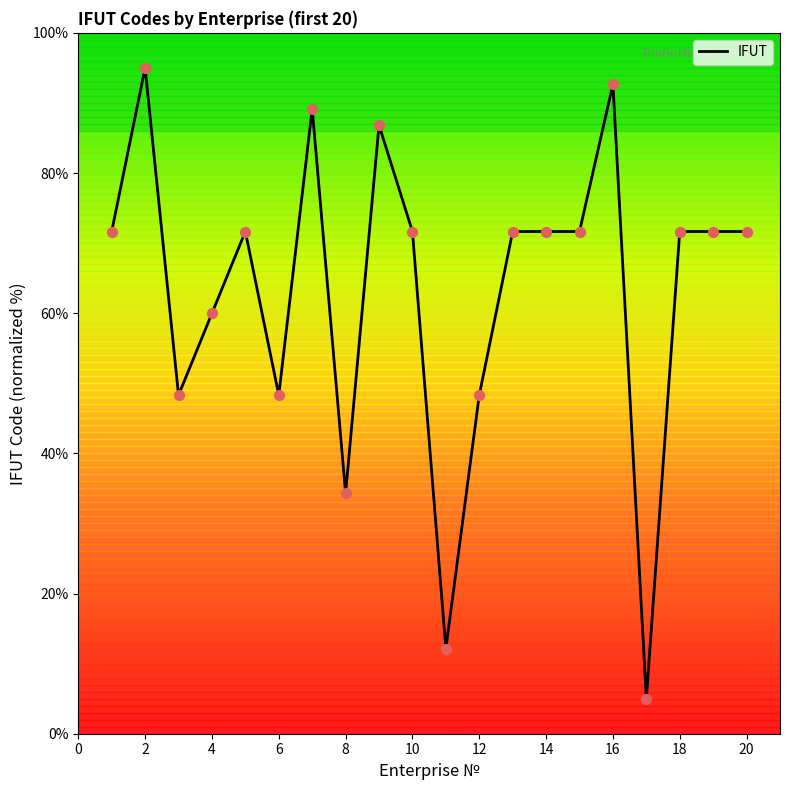

What is the greatest value displayed?

95.0